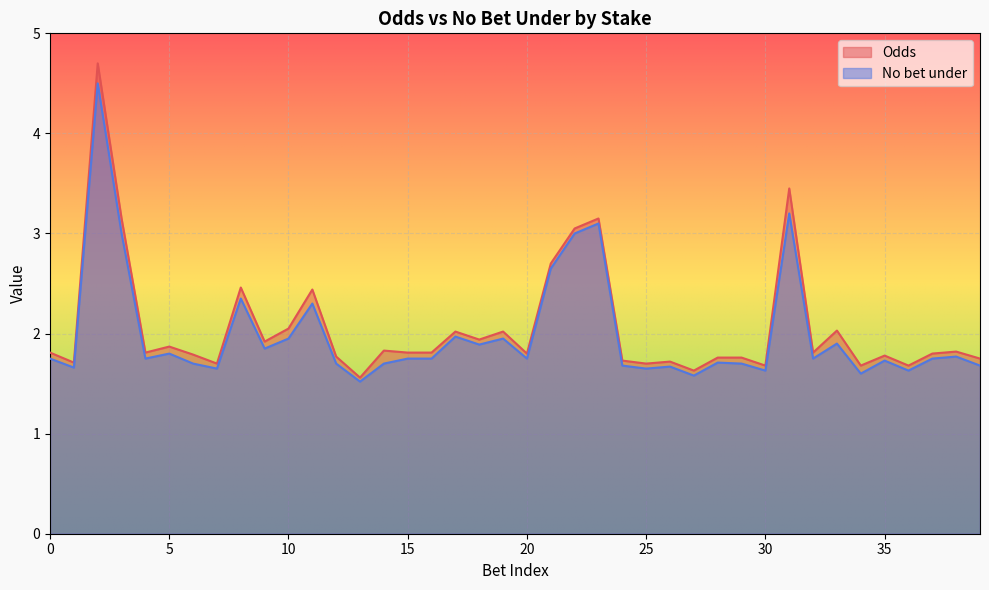

How many lines are shown in the chart?

2